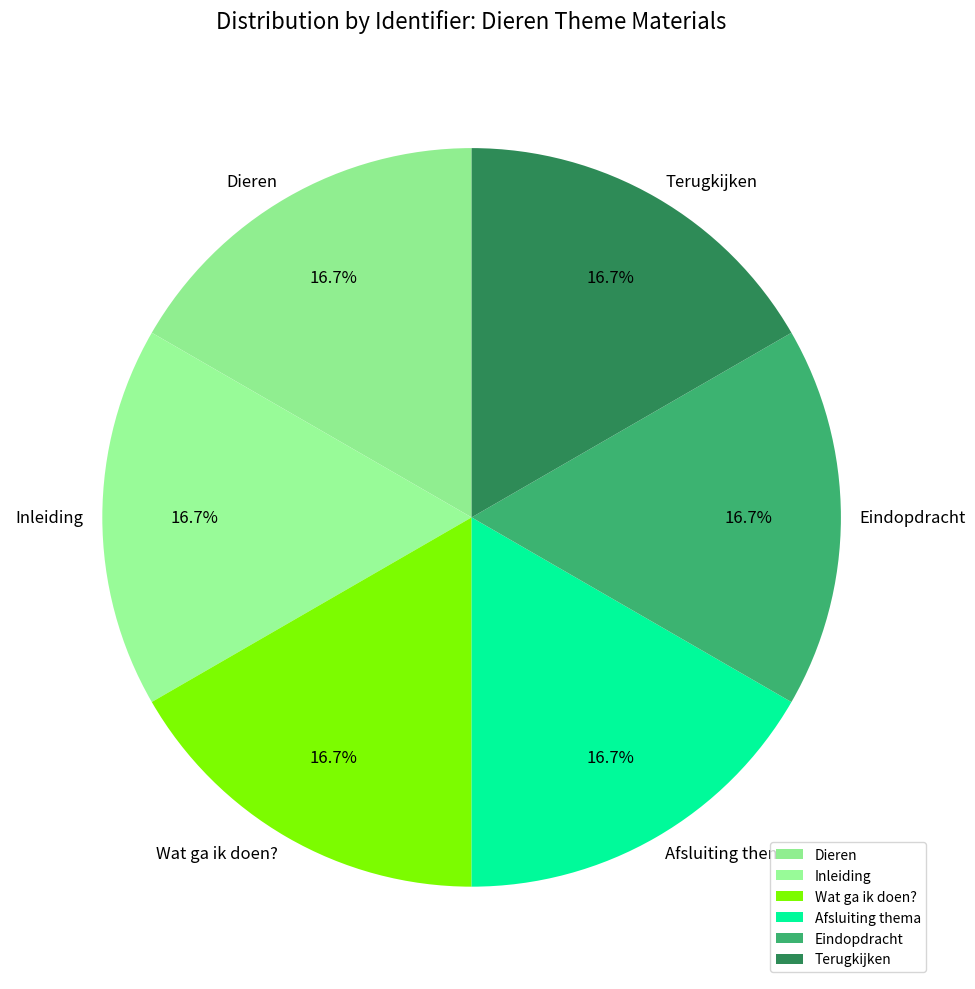

How much of the chart is everything except Dieren?

83.3%